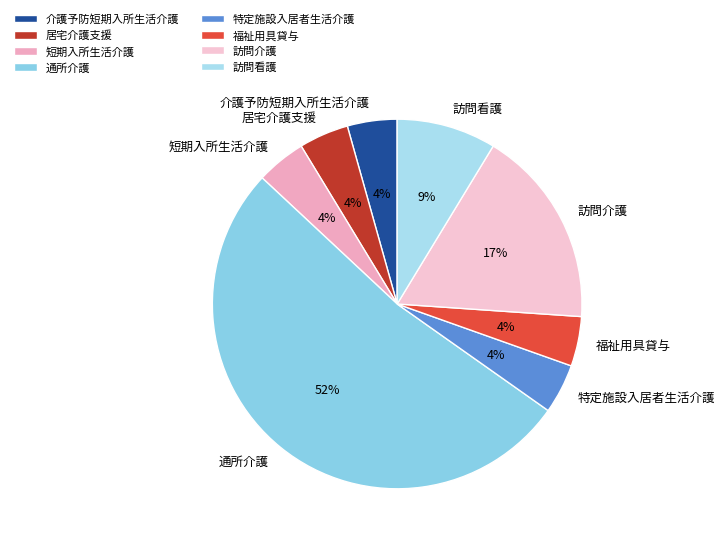

What is the largest slice in the pie chart?

通所介護